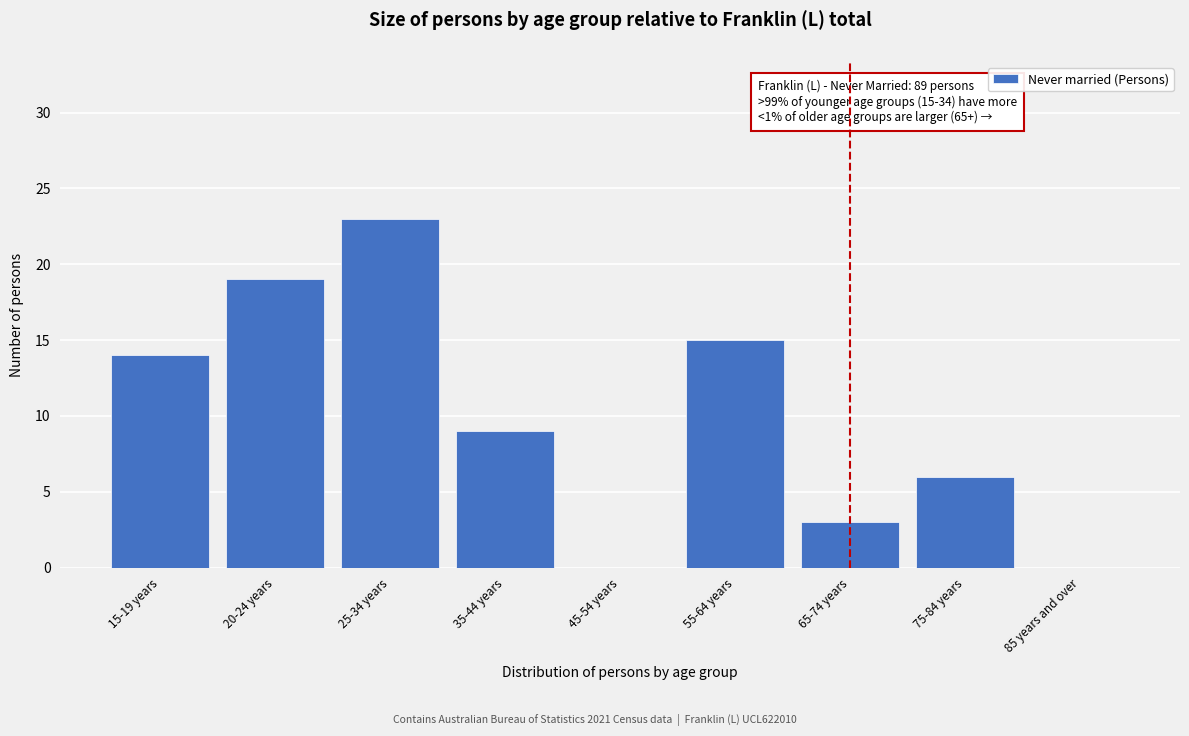

Reading left to right, what are all the values shown in this chart?

15-19 years=14	20-24 years=19	25-34 years=23	35-44 years=9	45-54 years=0	55-64 years=15	65-74 years=3	75-84 years=6	85 years and over=0